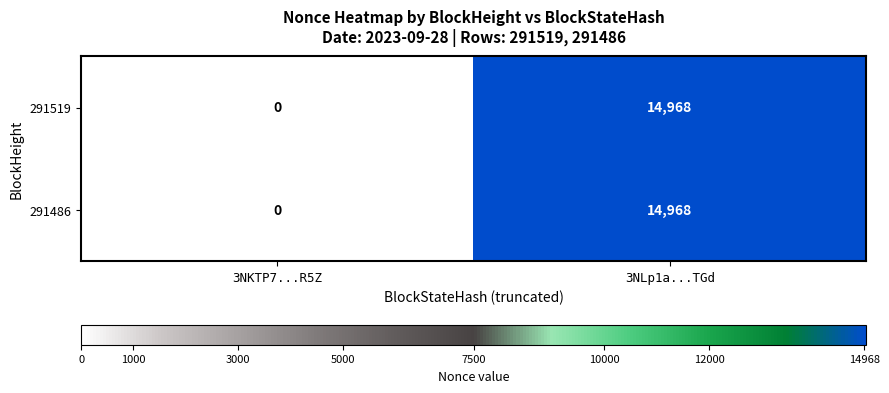

True or false: 291486 has a value of -6955 at 3NKTP7...R5Z.

False